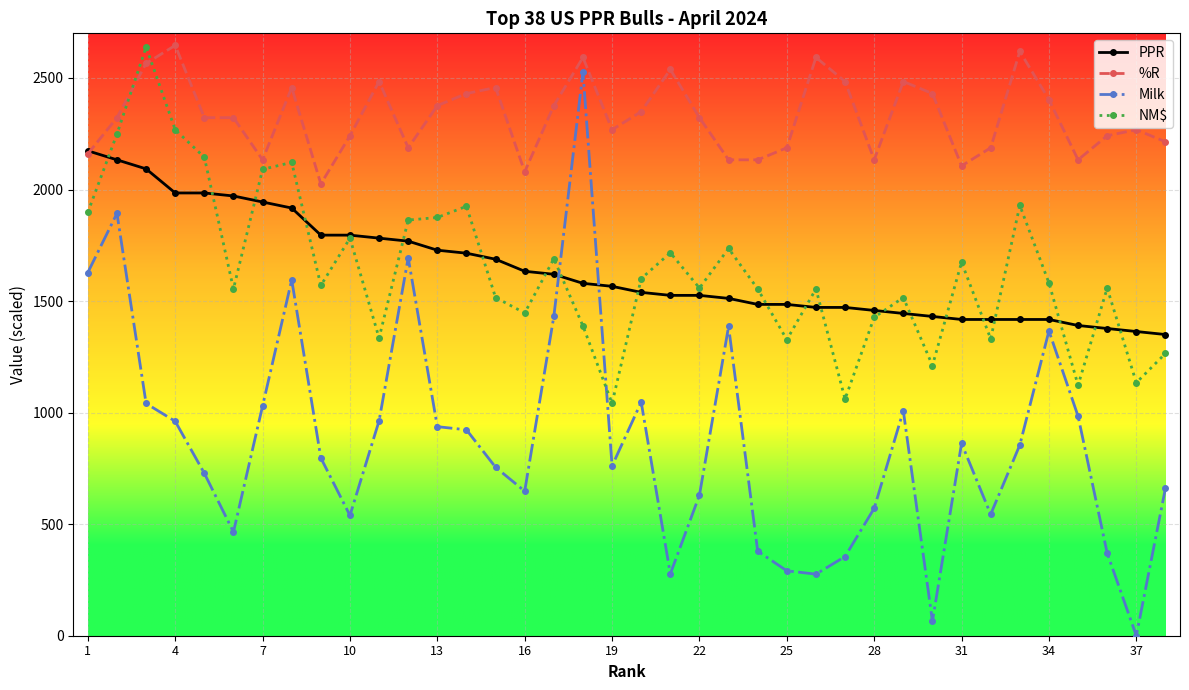

What is the value of the Milk point at the 30th from the left?

65.0